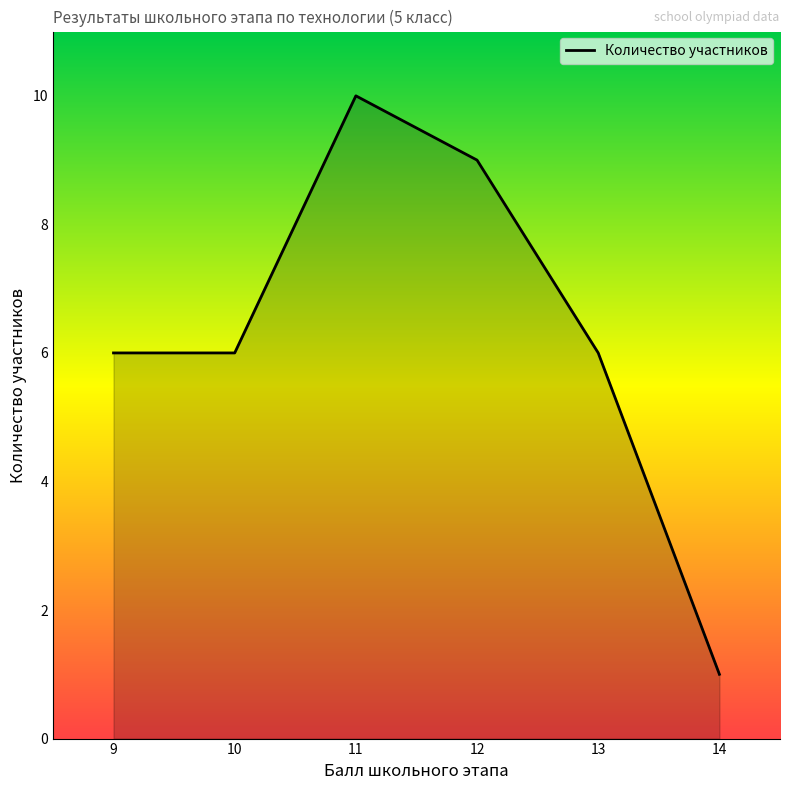

List the labels in order of value, largest first.

11, 12, 13, 10, 9, 14